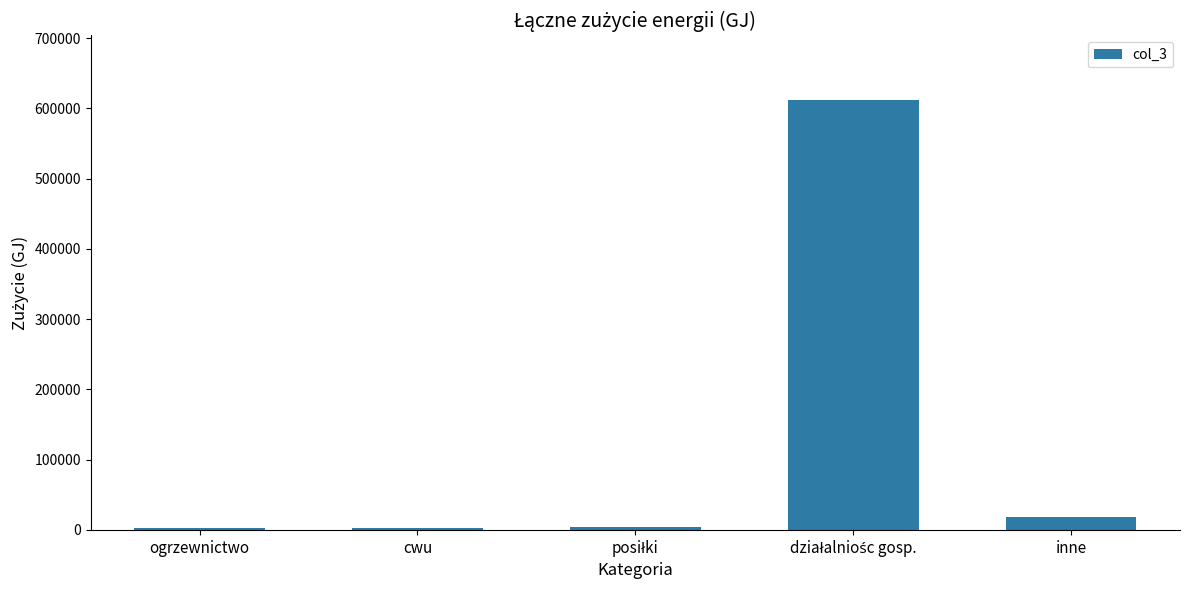

Where is the data nearest to the value 307109?

inne